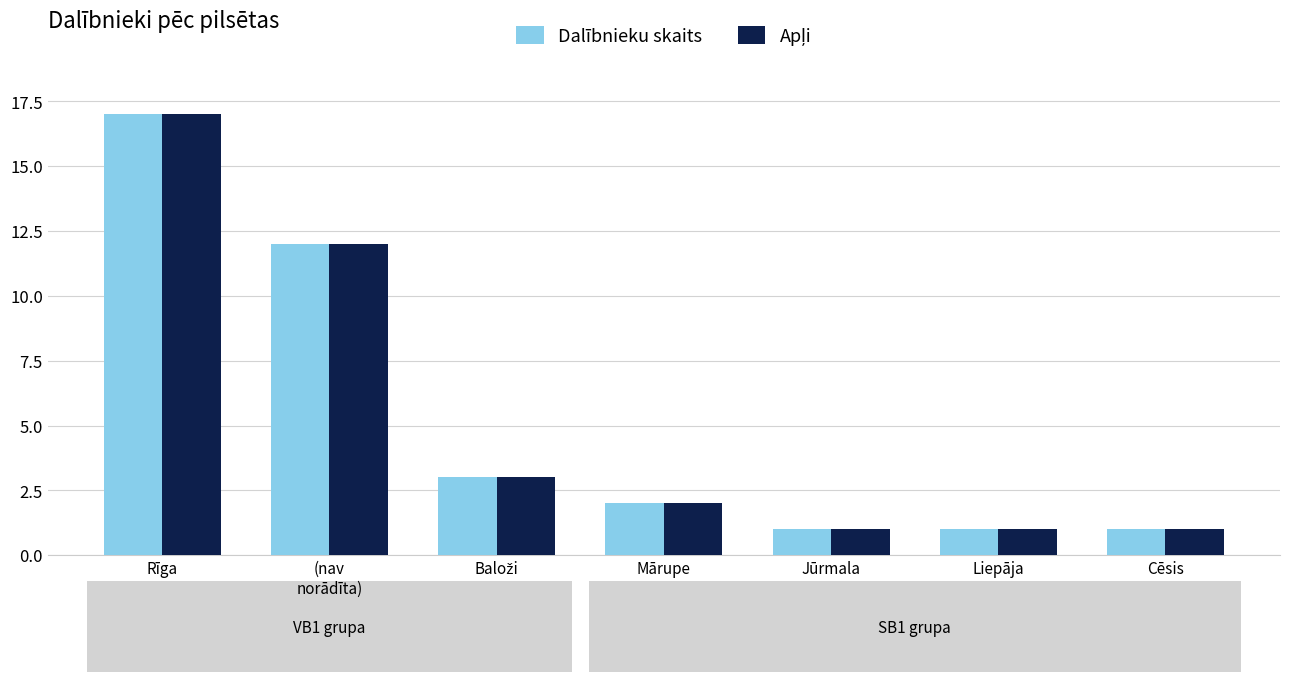

How many categories are shown in the chart?

7